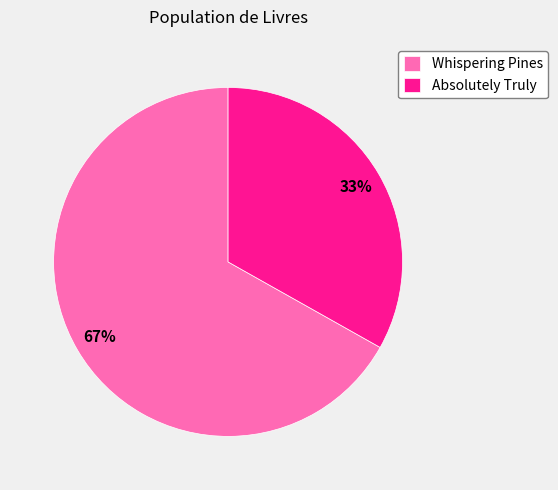

Between Absolutely Truly and Whispering Pines, which is larger?

Whispering Pines